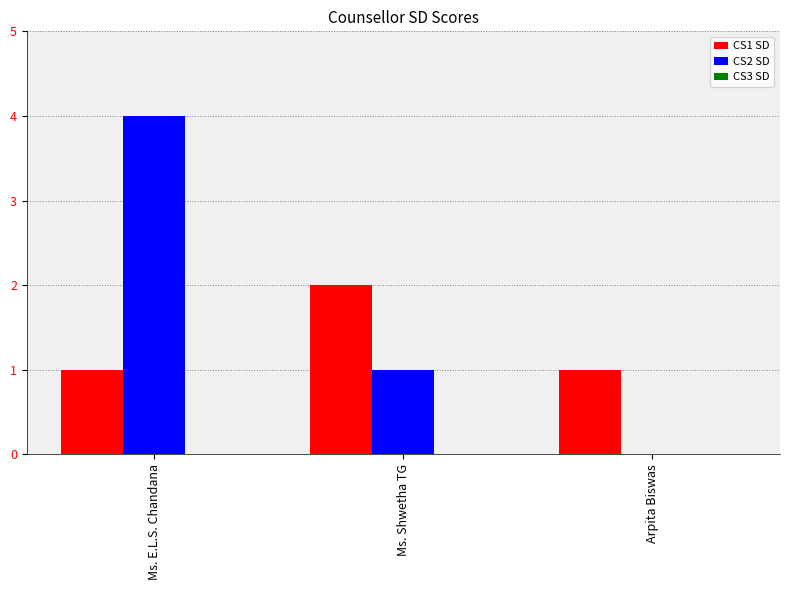

The CS1 SD series shows 1 at Arpita Biswas. True or false?

True